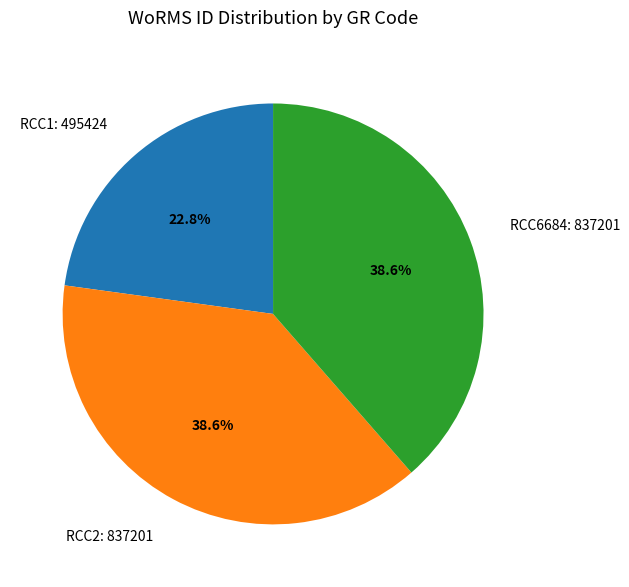

Combined, what portion of the pie is RCC6684 and RCC1?

61.4%